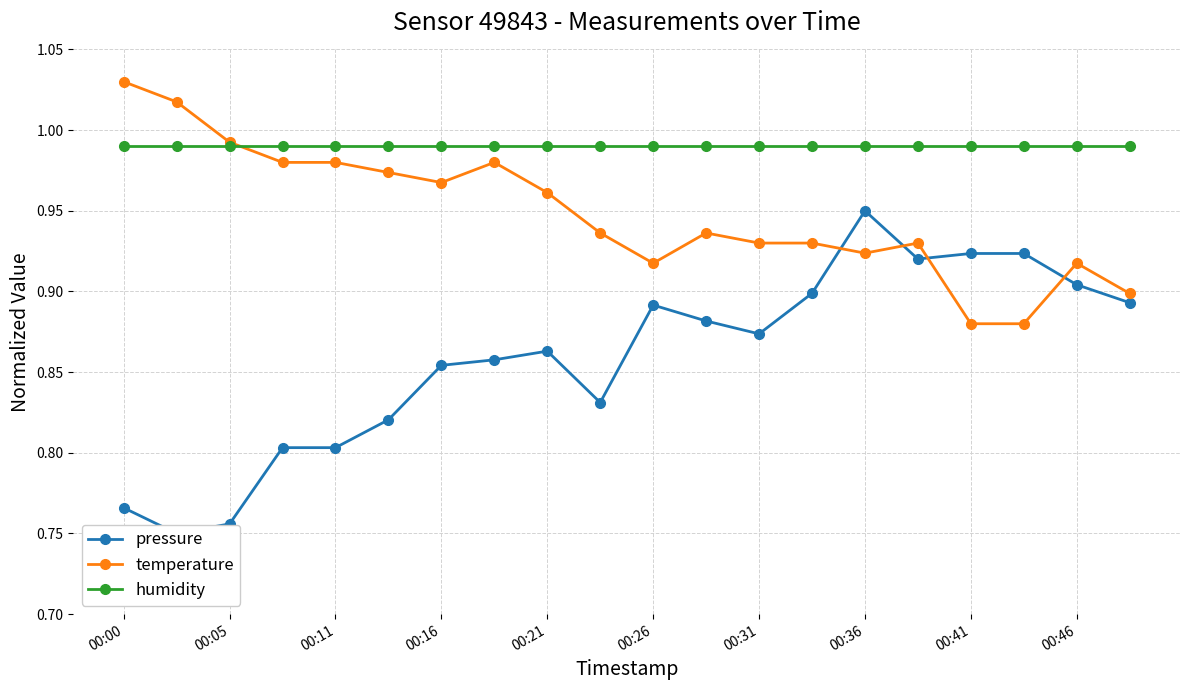

Is this an area chart (filled region under the line)?

No